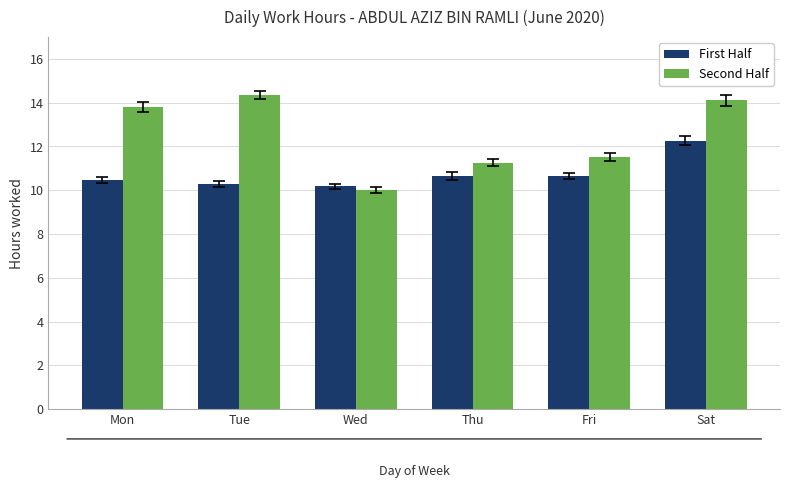

Which category has the lowest value across all series?

Wed